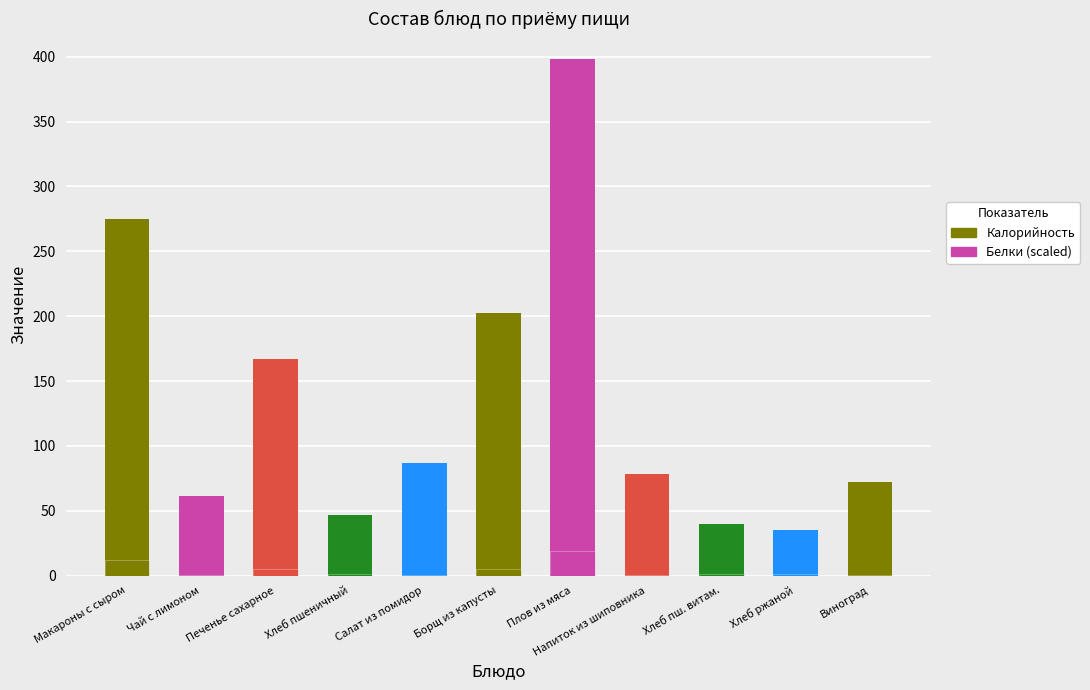

Where does the Калорийность series first go above 78?

Макароны с сыром